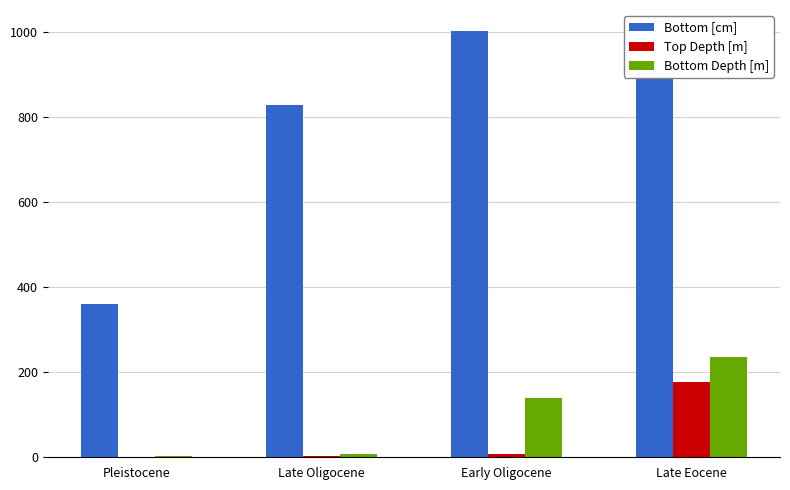

Which series changed the most between Late Oligocene and Early Oligocene?

Bottom [cm]